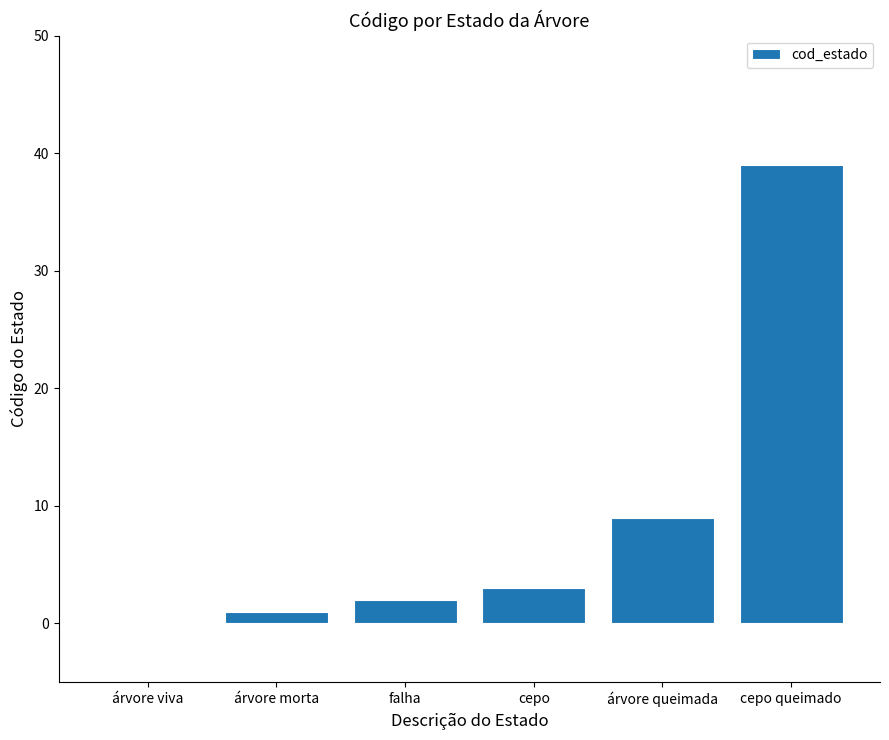

Which label corresponds to the largest value in the chart?

cepo queimado